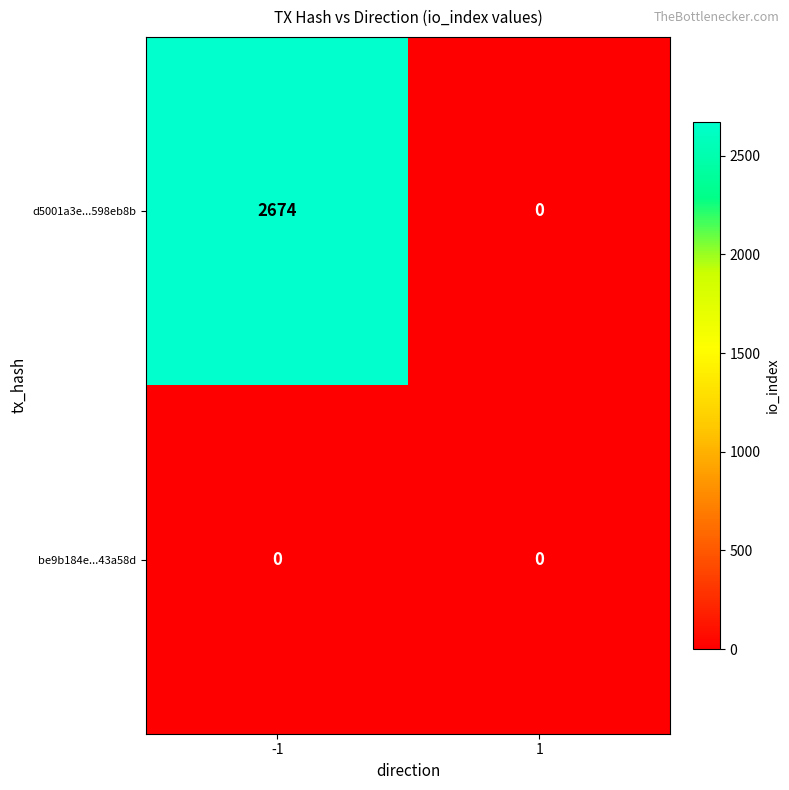

Reading left to right, transcribe all the data shown in this chart.

d5001a3e...598eb8b: -1=2674	1=0
be9b184e...43a58d: -1=0	1=0